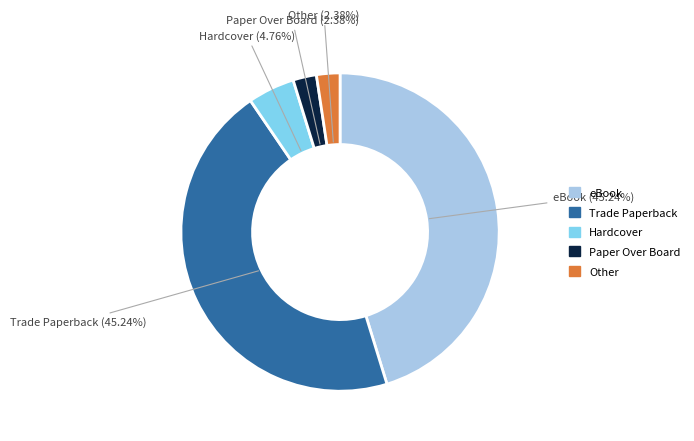

Is there any slice that represents more than half of the pie?

No